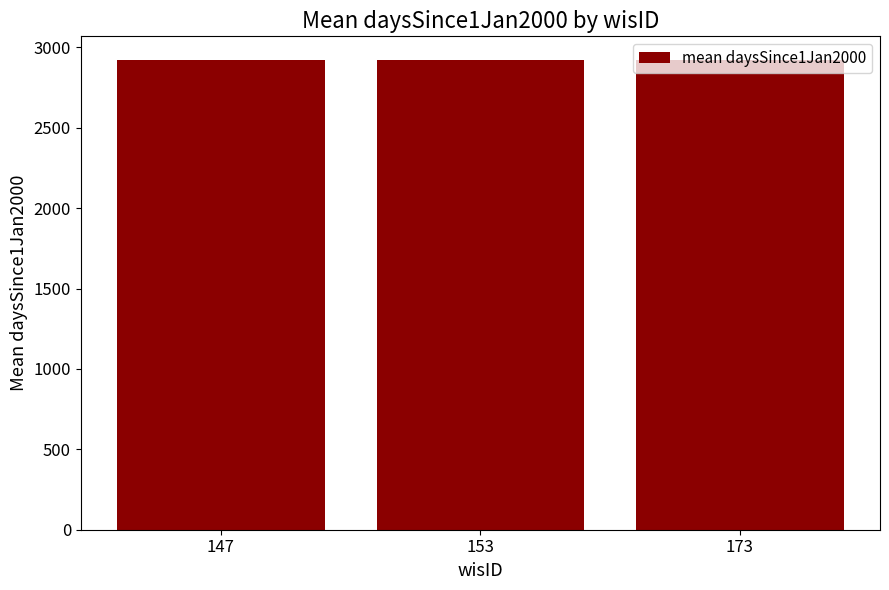

What is the minimum value shown in the chart?

2922.1